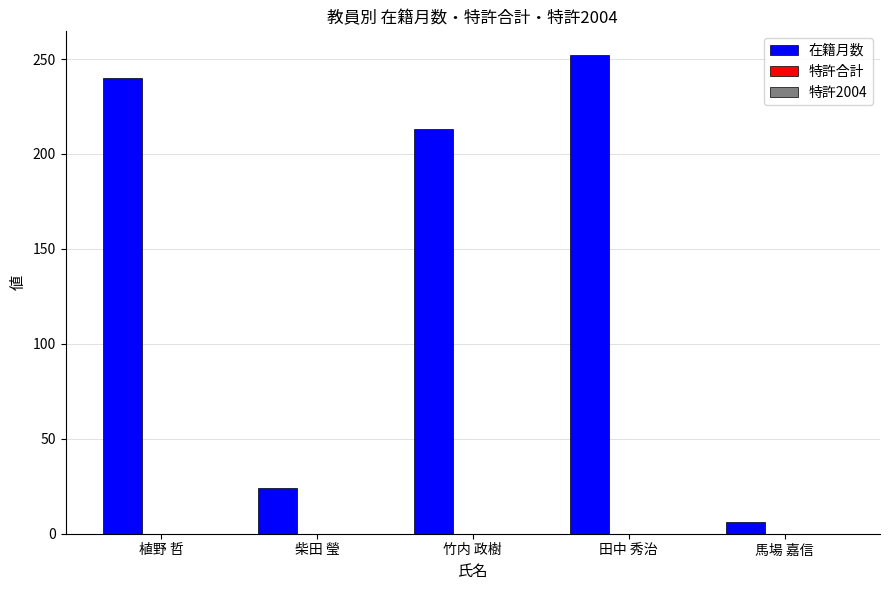

Reading left to right, list all the values displayed in this chart.

240	24	213	252	6